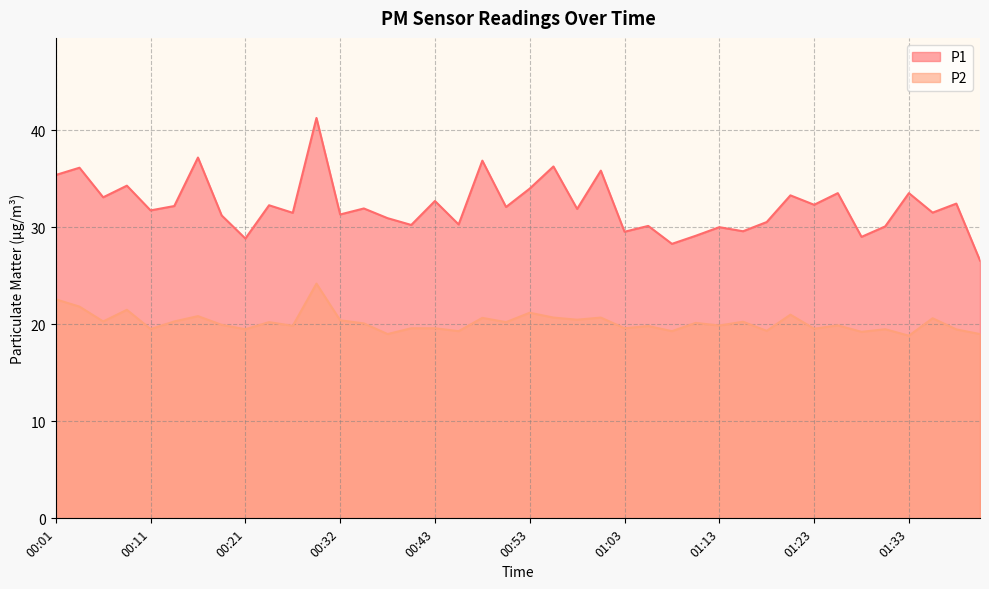

The value of P2 at 00:21 is 4.0. True or false?

False